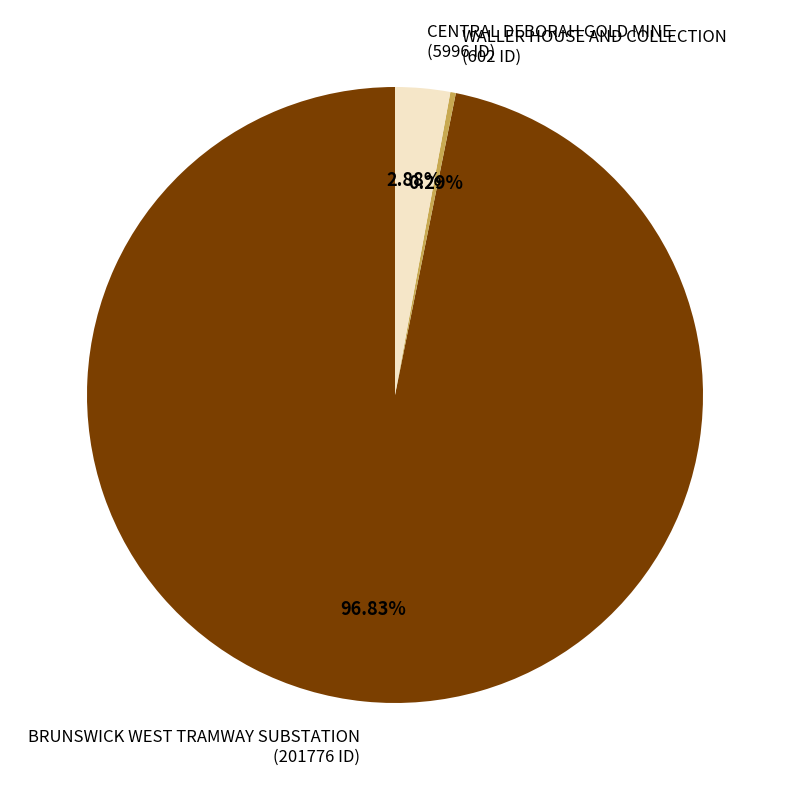

Count the number of slices in the pie.

3